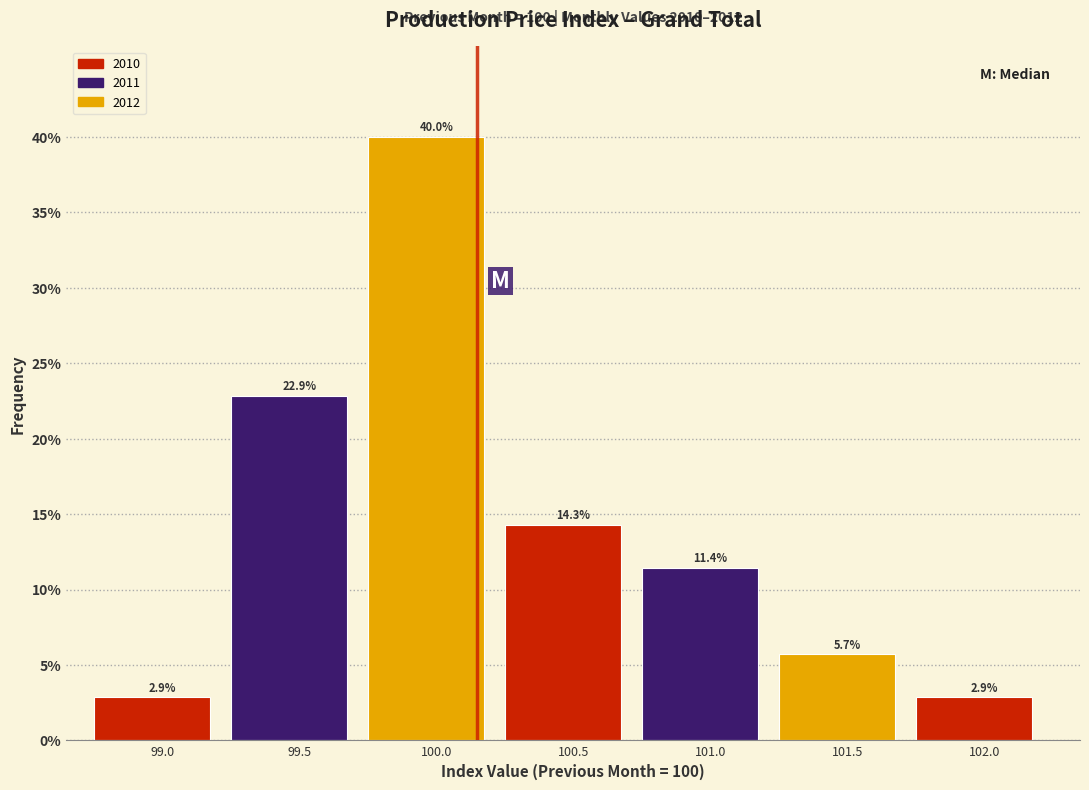

Reading left to right, list all the values displayed in this chart.

2.9	22.9	40.0	14.3	11.4	5.7	2.9